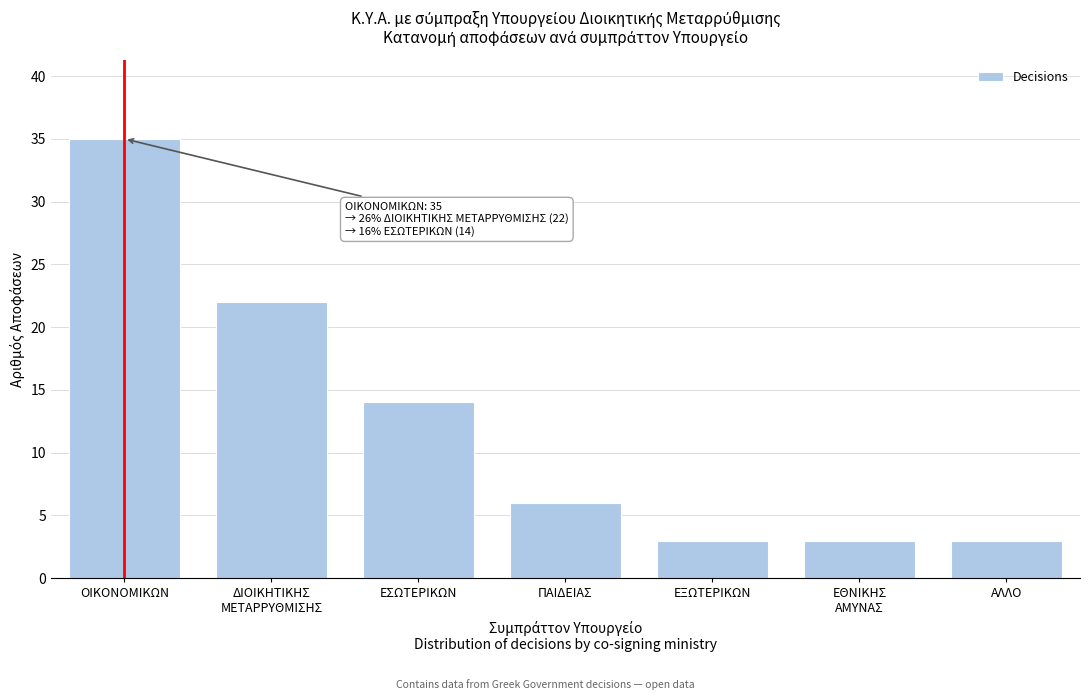

Reading left to right, list all the values displayed in this chart.

35	22	14	6	3	3	3